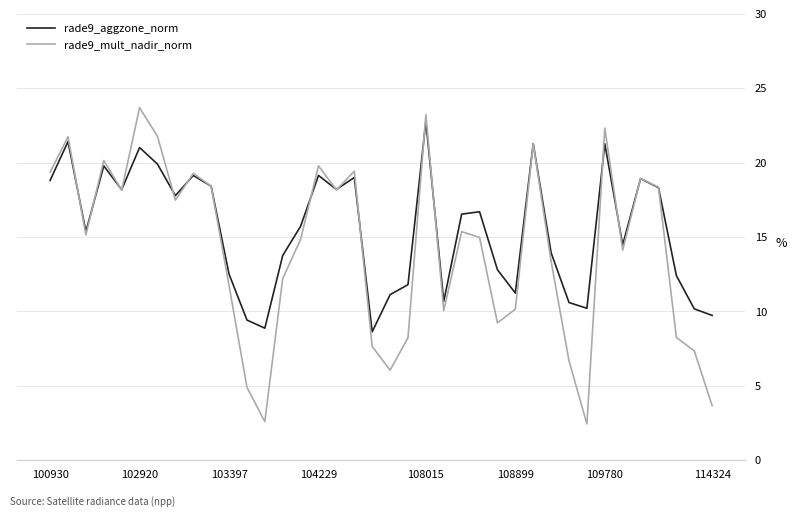

What are all the series names shown in the legend?

rade9_aggzone_norm, rade9_mult_nadir_norm